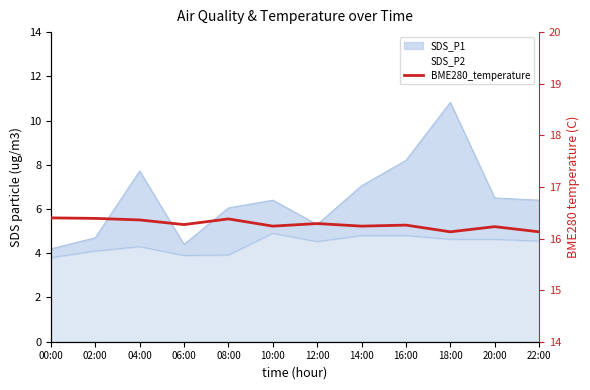

Is it true that the value at 02:00 is 16.4?

True